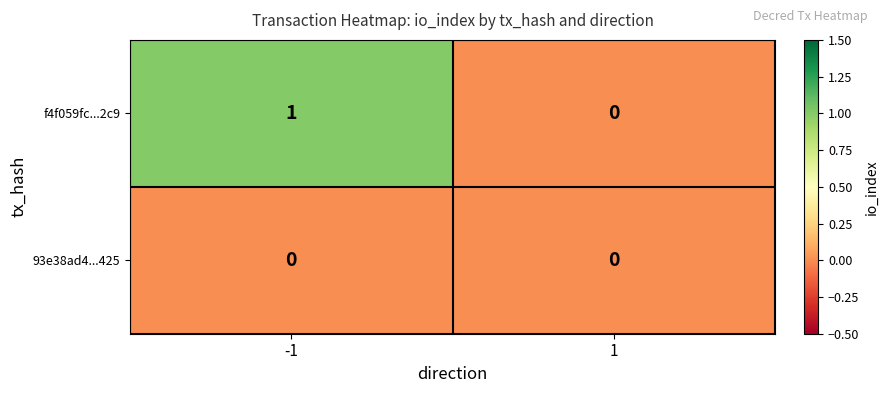

Rank the series by their average value, from lowest to highest.

93e38ad4...425, f4f059fc...2c9